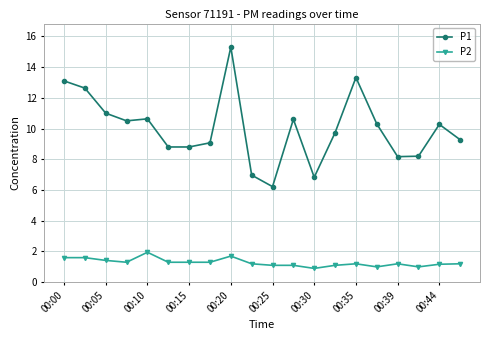

What is the average value of the P2 series?

1.3